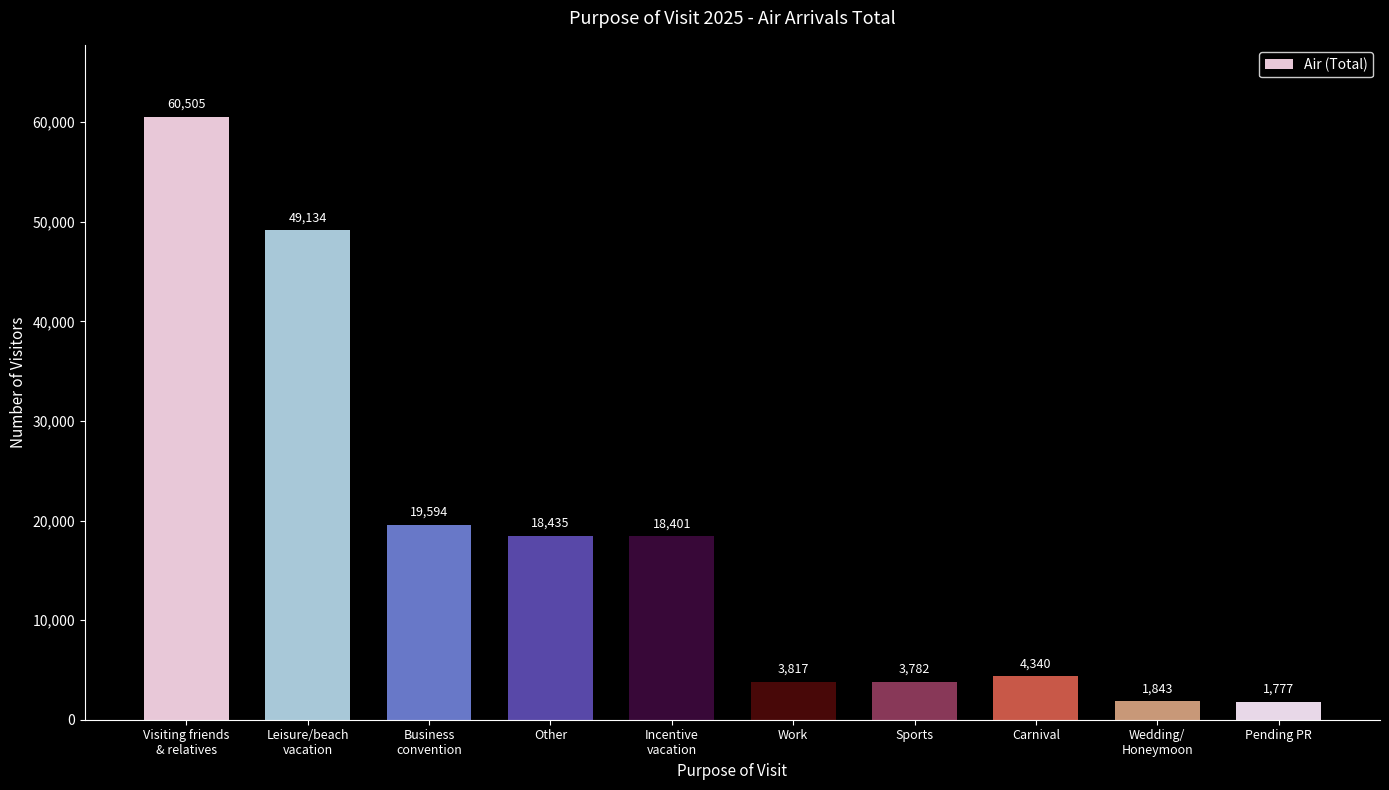

Count the number of data series in this chart.

1